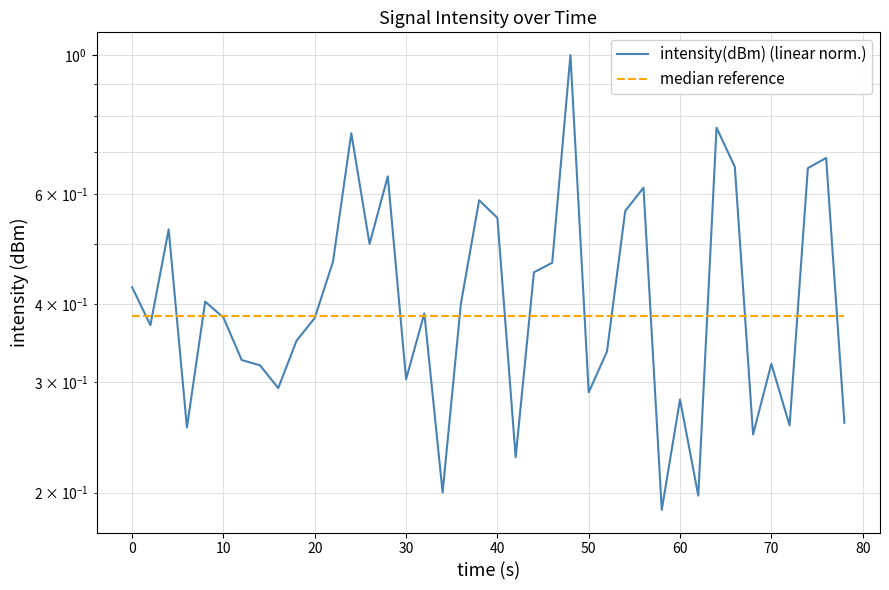

What are all the series names shown in the legend?

intensity(dBm) (linear norm.), median reference